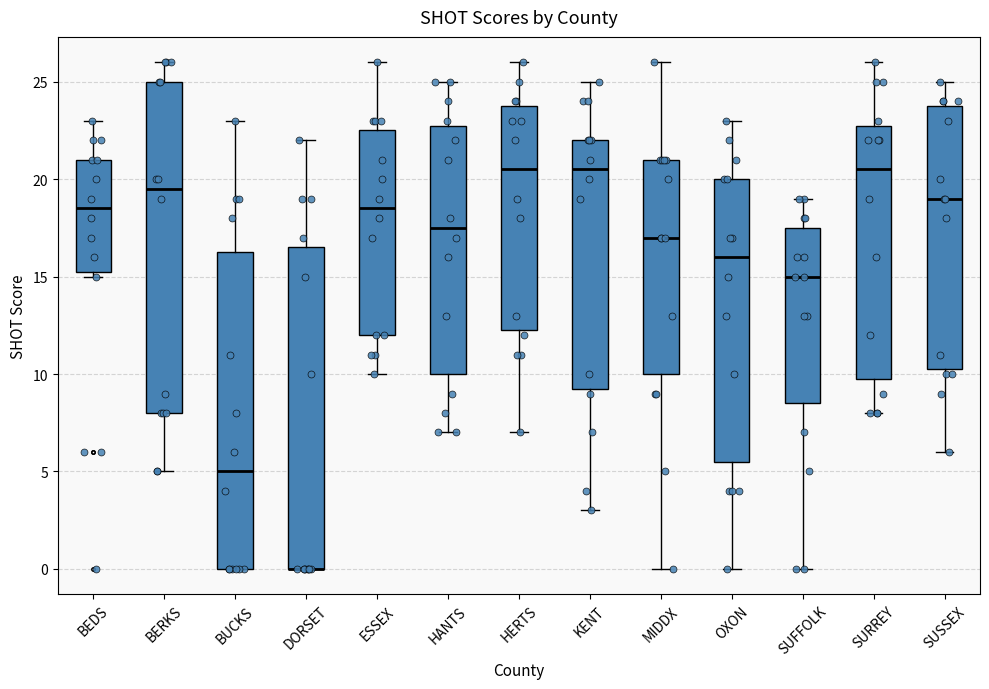

Reading left to right, transcribe this box plot: for each box, give where its median line is, the range the box spans, and where its two whiskers end, as read against the y-axis. The values are not printed on the chart, so give them approximately, as read against the axis.

BEDS: median 18.5, box 15.5 to 21.0, whiskers 15.0 to 23.0
BERKS: median 19.5, box 8.0 to 25.0, whiskers 5.0 to 26.0
BUCKS: median 5.0, box 0.0 to 16.5, whiskers 0.0 to 23.0
DORSET: median 0.0 (drawn on the box's lower edge), box 0.0 to 16.5, whiskers 0.0 to 22.0
ESSEX: median 18.5, box 12.0 to 22.5, whiskers 10.0 to 26.0
HANTS: median 17.5, box 10.0 to 23.0, whiskers 7.0 to 25.0
HERTS: median 20.5, box 12.5 to 24.0, whiskers 7.0 to 26.0
KENT: median 20.5, box 9.5 to 22.0, whiskers 3.0 to 25.0
MIDDX: median 17.0, box 10.0 to 21.0, whiskers 0.0 to 26.0
OXON: median 16.0, box 5.5 to 20.0, whiskers 0.0 to 23.0
SUFFOLK: median 15.0, box 8.5 to 17.5, whiskers 0.0 to 19.0
SURREY: median 20.5, box 10.0 to 23.0, whiskers 8.0 to 26.0
SUSSEX: median 19.0, box 10.5 to 24.0, whiskers 6.0 to 25.0